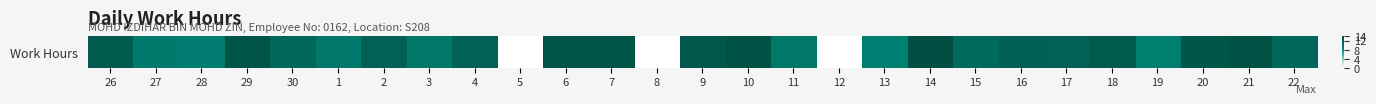

What is the change in value from 1 to 5?

-9.8